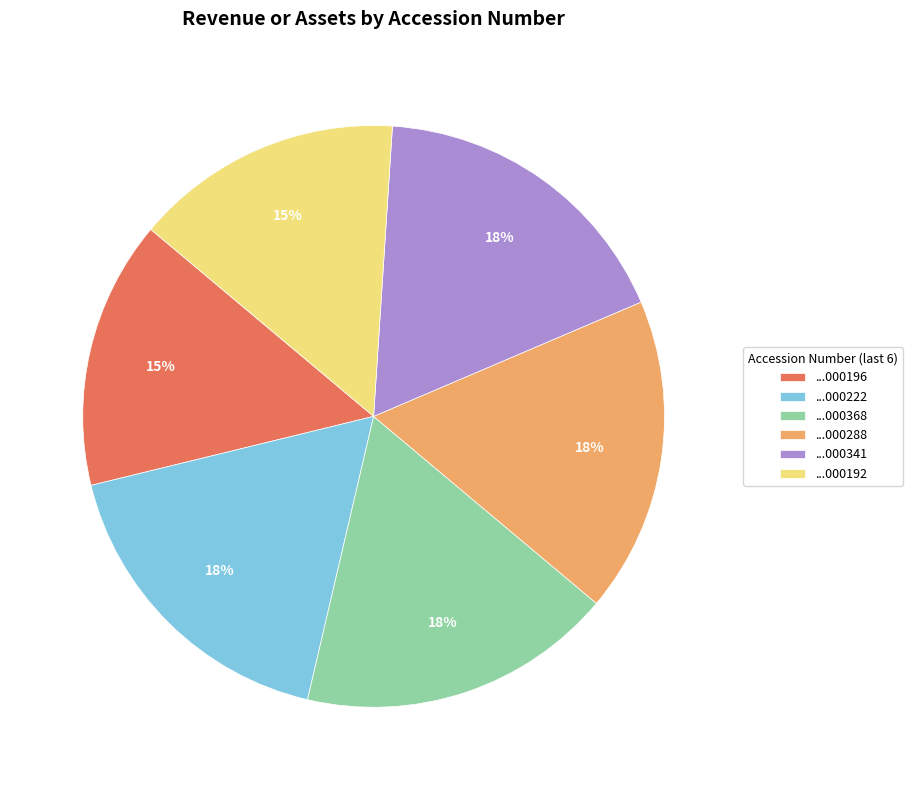

What is the ratio of the value at ...000341 to the value at ...000368?

1.0